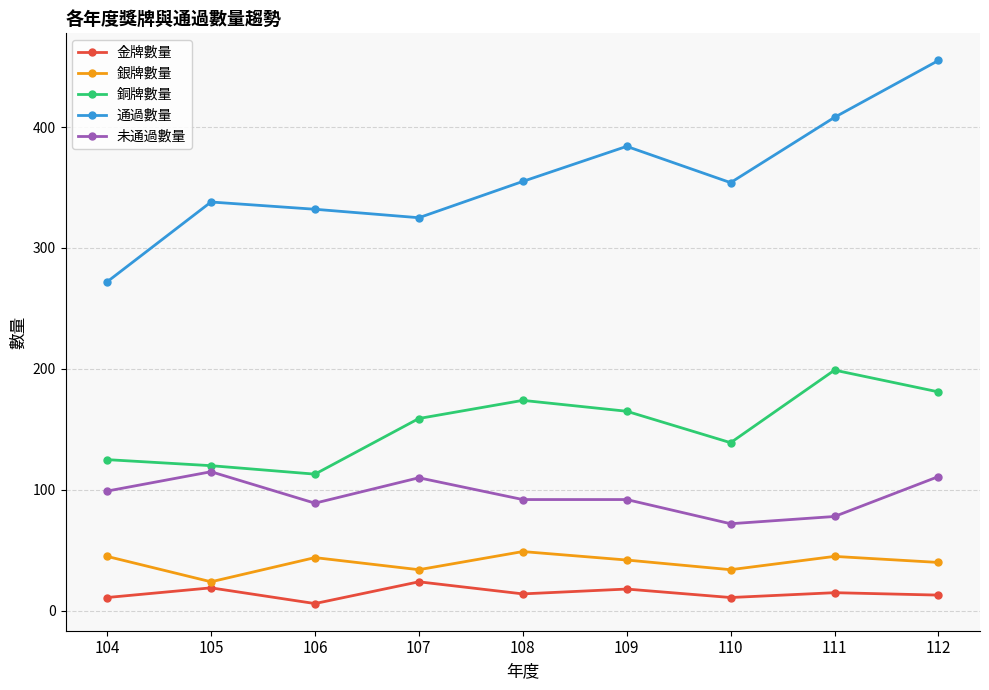

Which series has the widest spread of values?

通過數量